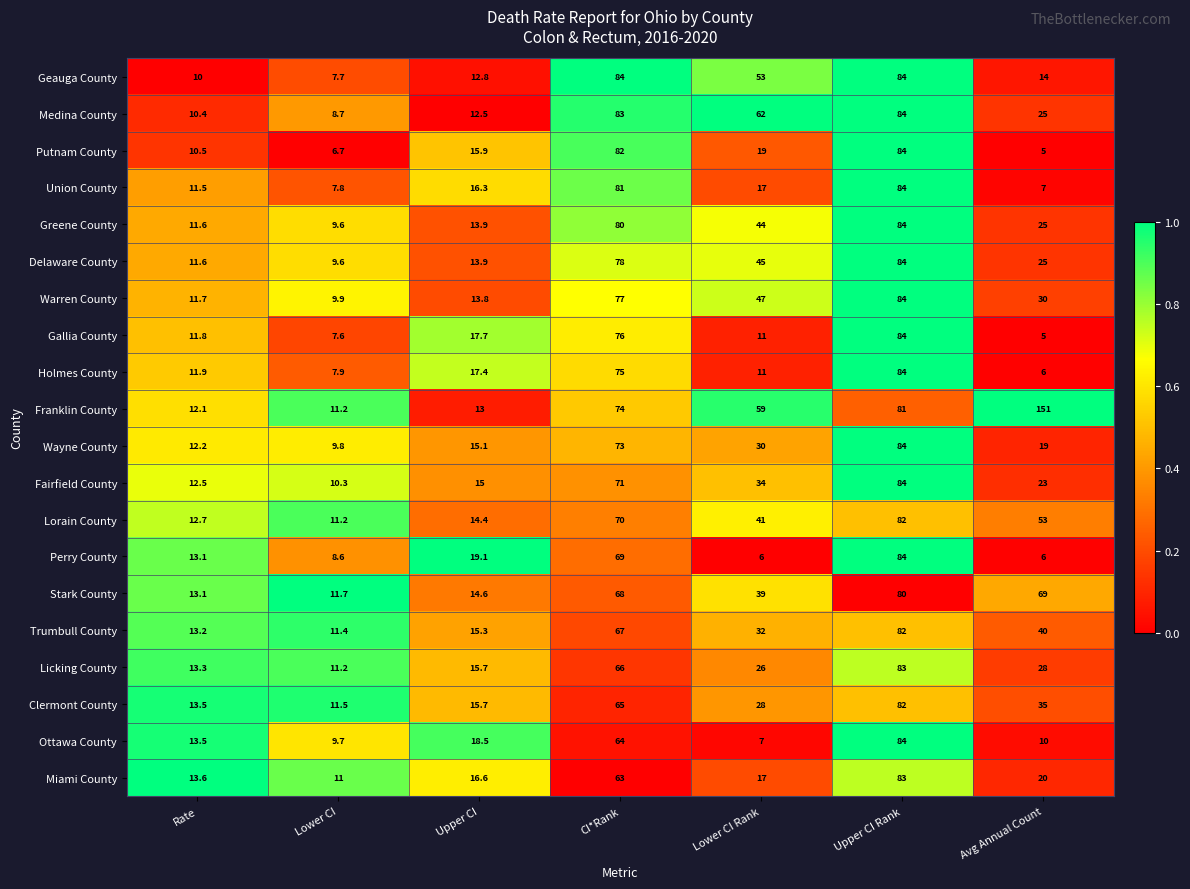

Between Lower CI Rank and Upper CI Rank, which series saw the biggest shift?

Perry County